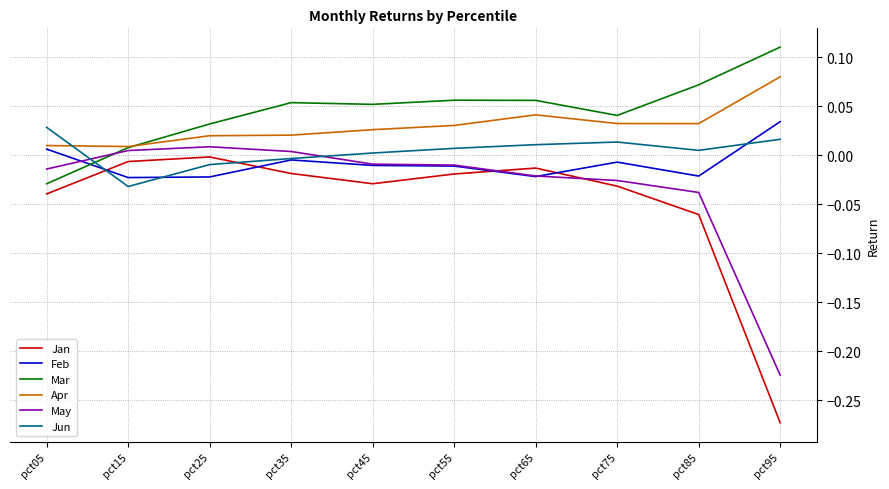

Is the value of Apr at pct45 greater than the value of Jan at pct95?

Yes